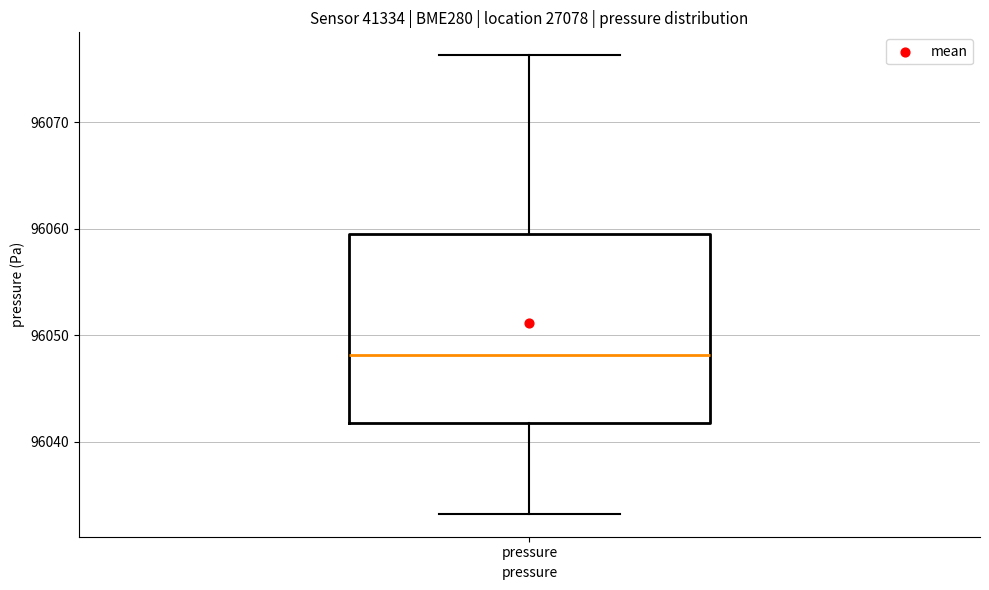

Where does the upper whisker of the box for pressure end on the y-axis? The values are not printed on the chart, so give them approximately, as read against the axis.

96076